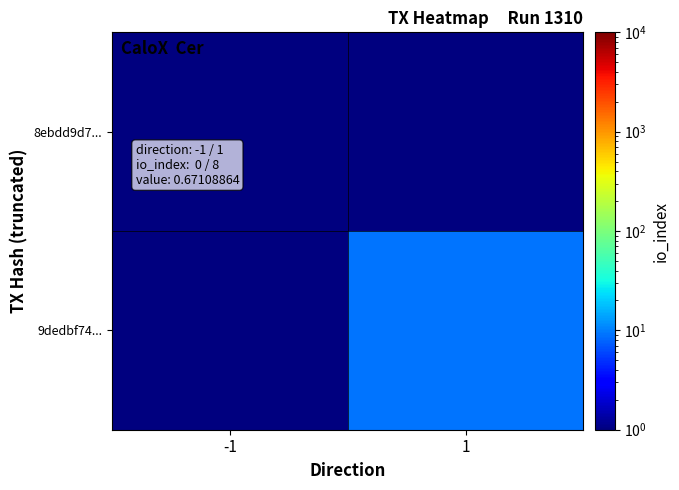

Which series changed the most between -1 and 1?

9dedbf74...